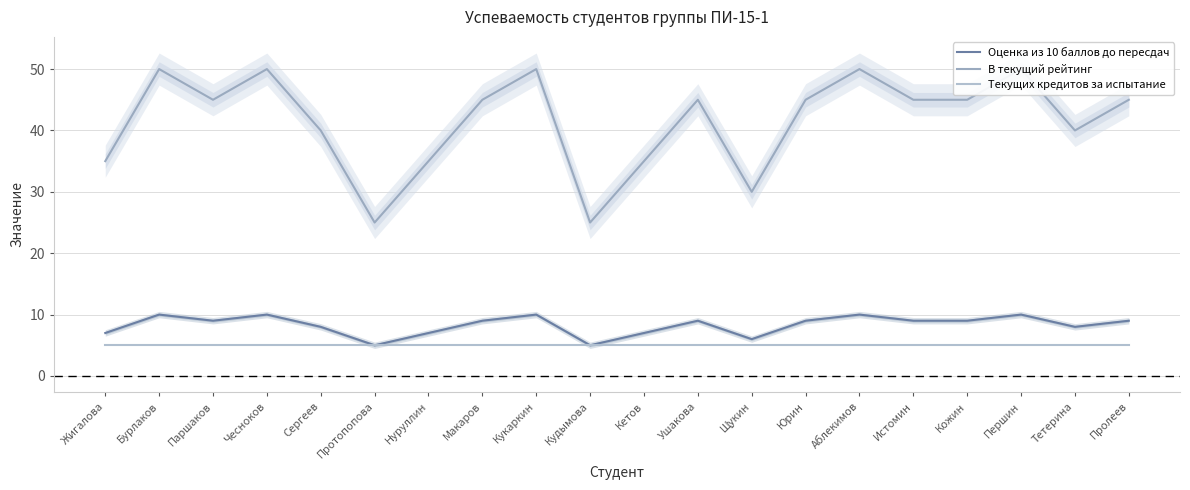

What position from the right is Истомин?

5